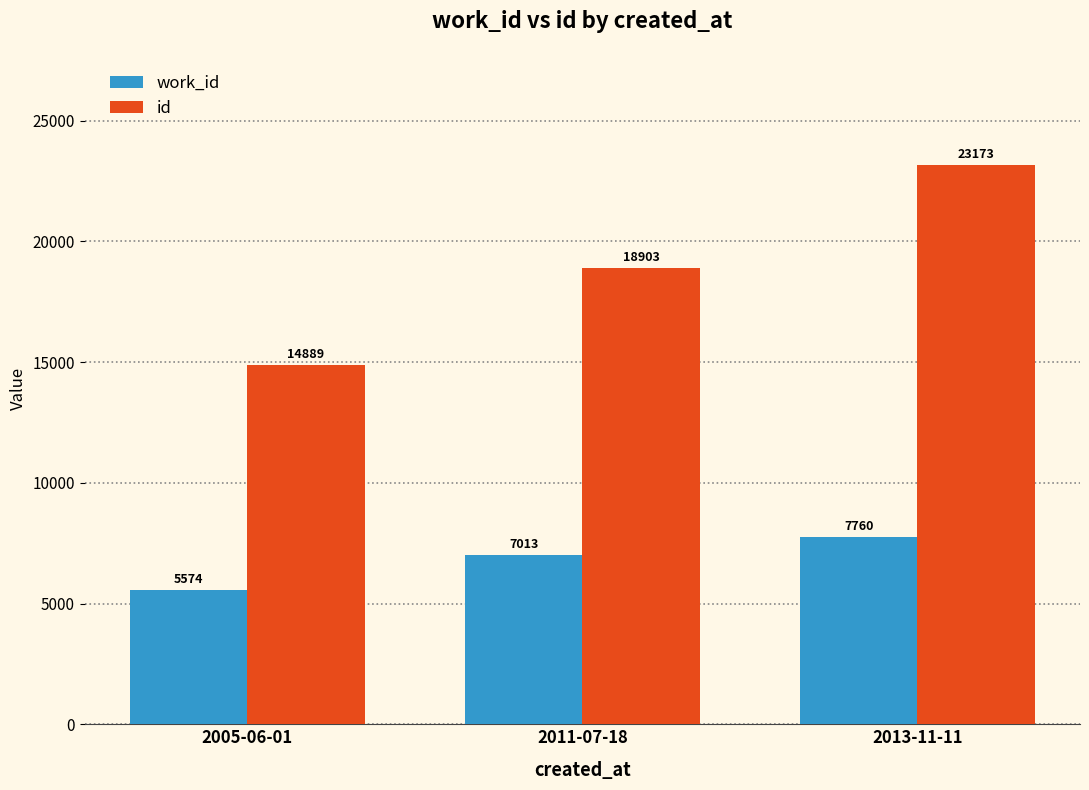

What is the total value across all series at 2005-06-01?

20463